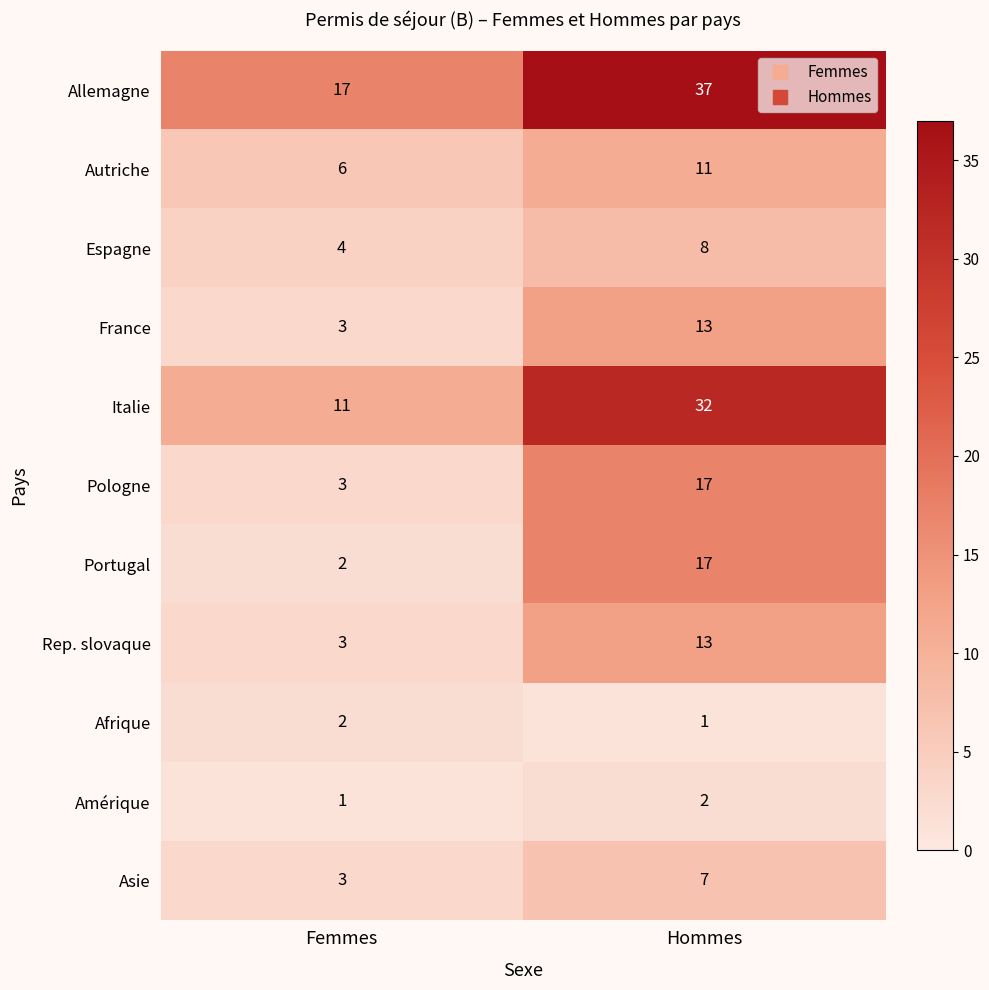

Which series has the largest total across all categories?

Allemagne